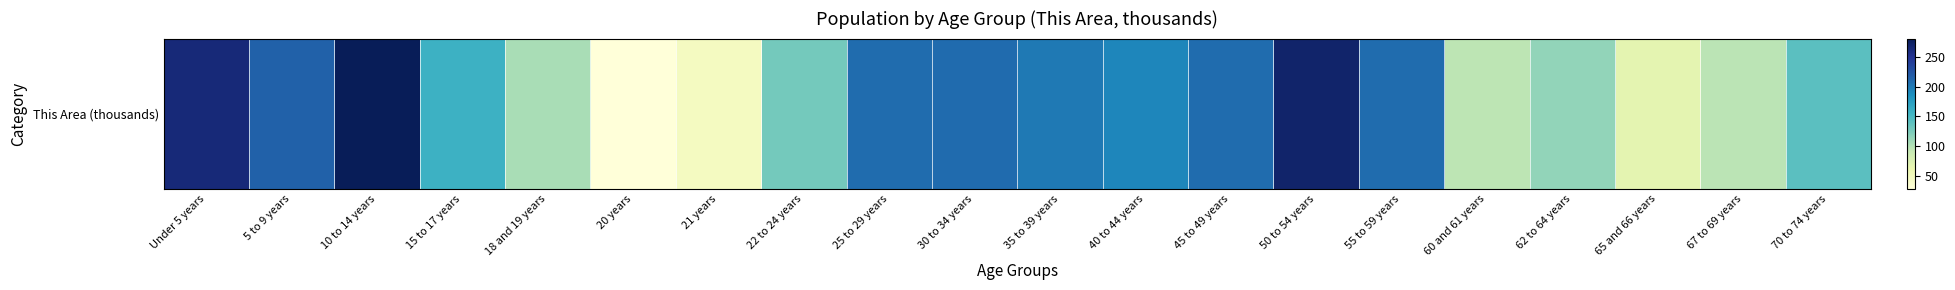

Rank the categories by value from highest to lowest.

10 to 14 years, 50 to 54 years, Under 5 years, 5 to 9 years, 30 to 34 years, 25 to 29 years, 45 to 49 years, 55 to 59 years, 35 to 39 years, 40 to 44 years, 15 to 17 years, 70 to 74 years, 22 to 24 years, 62 to 64 years, 18 and 19 years, 67 to 69 years, 60 and 61 years, 65 and 66 years, 21 years, 20 years